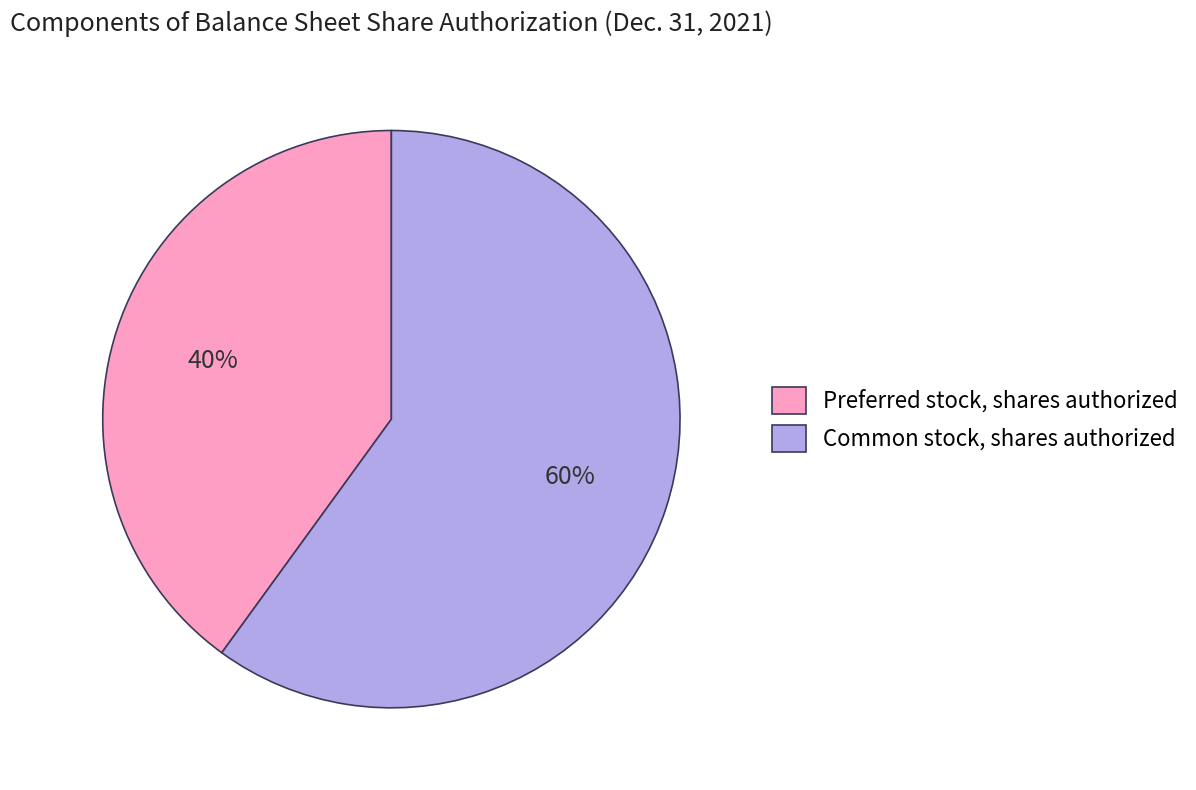

What is the ratio of the value at Preferred stock, shares authorized to the value at Common stock, shares authorized?

0.7